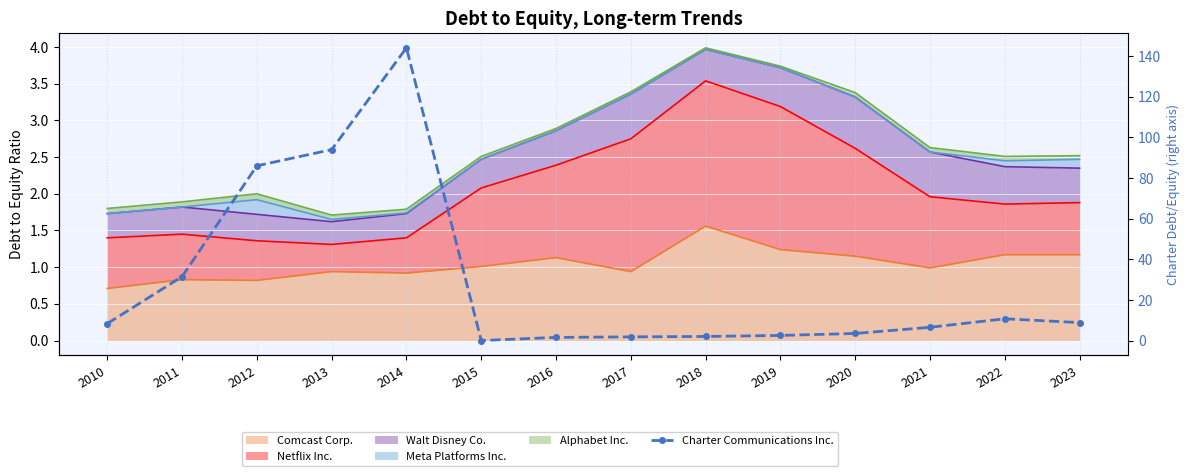

How many values are above zero?

13